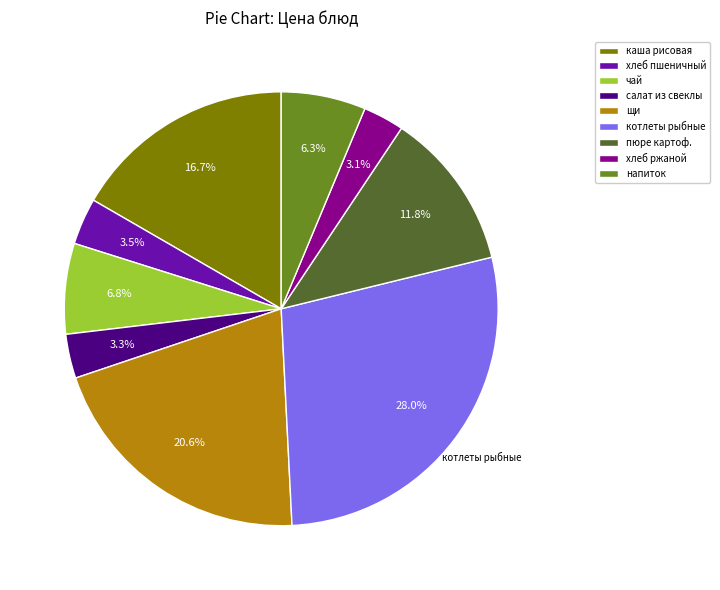

To the nearest percent, what is the difference between the largest and smallest slice percentages?

25%